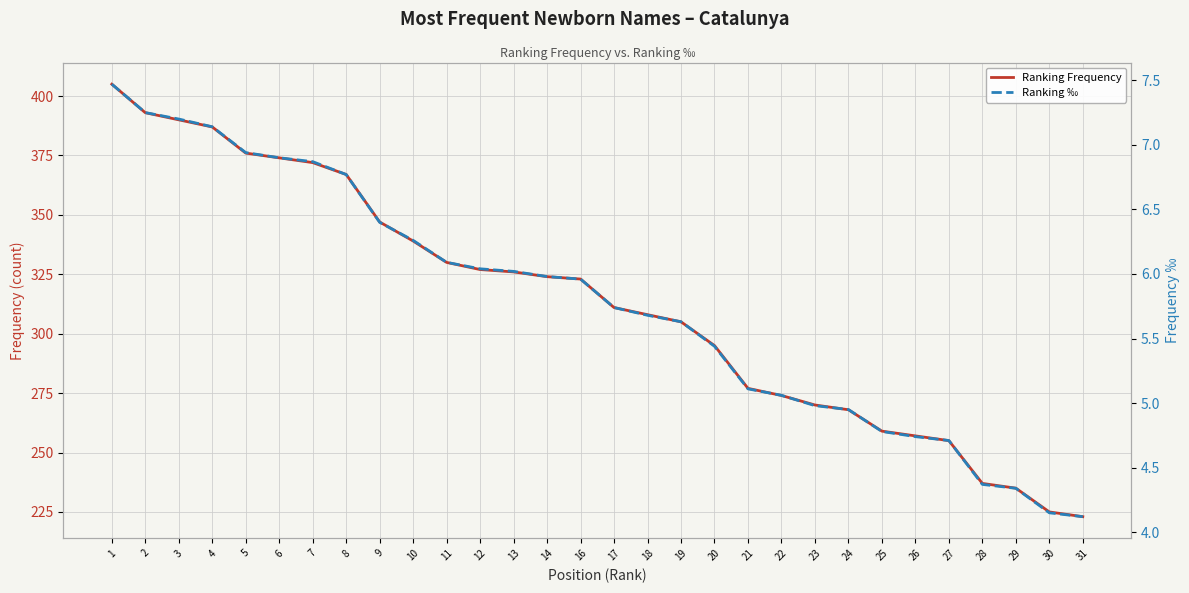

True or false: Ranking ‰ and Ranking Frequency intersect in this chart.

False